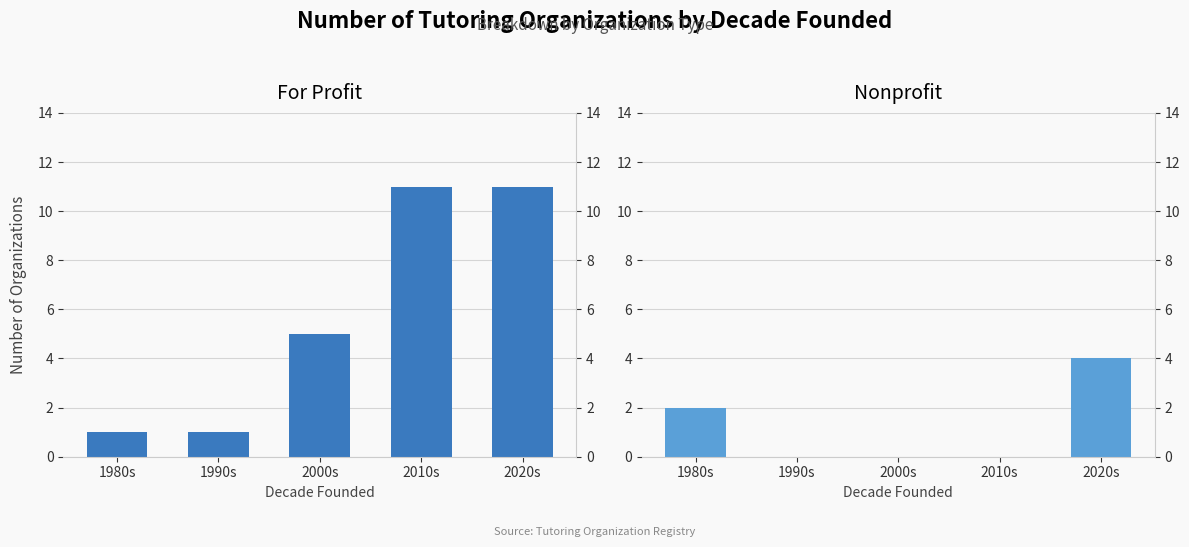

What is the average value of the For Profit series?

6